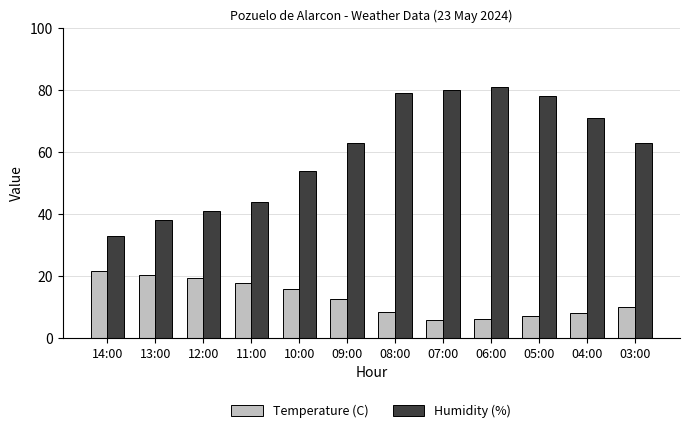

How many data points in Temperature (C) are above 12?

6